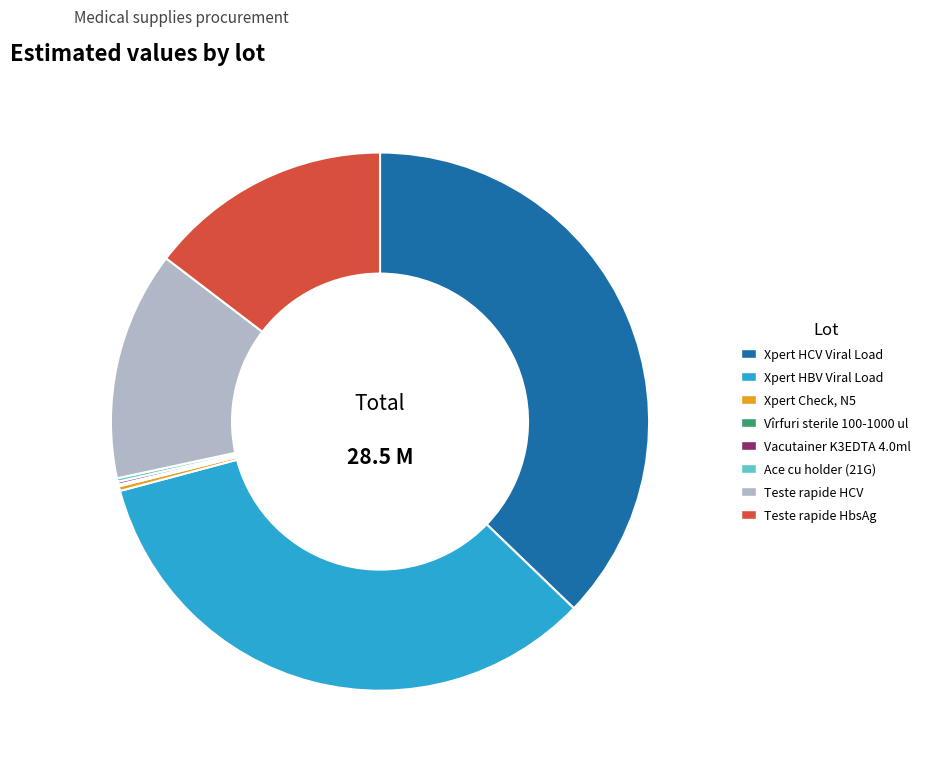

Do Xpert Check, N5 and Xpert HBV Viral Load together represent more than half of the pie?

No